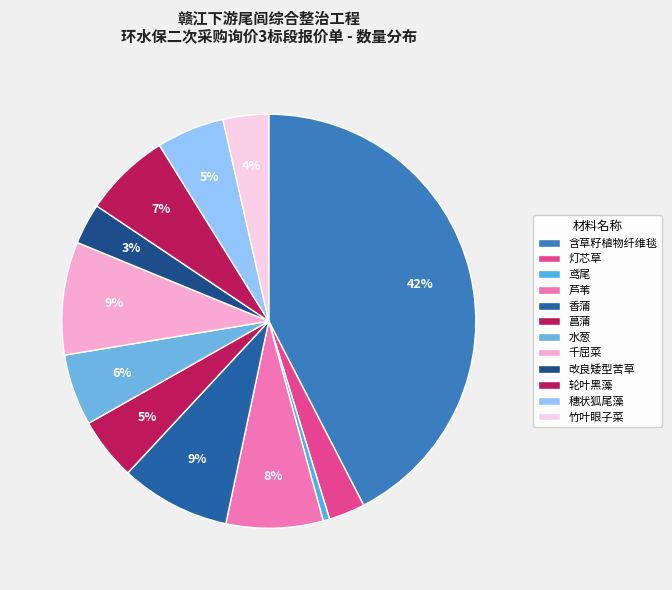

Is 水葱 the majority of the pie?

No